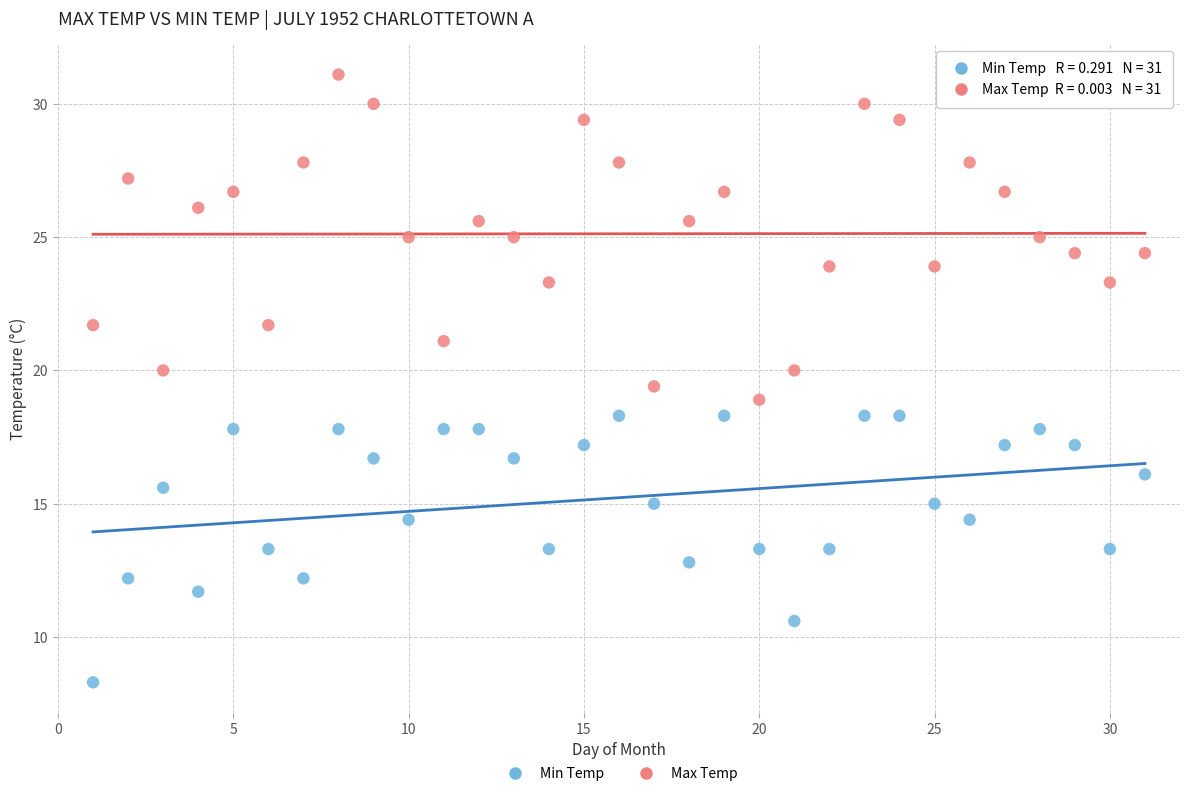

Which series has the largest Y range (max minus min)?

Max Temp